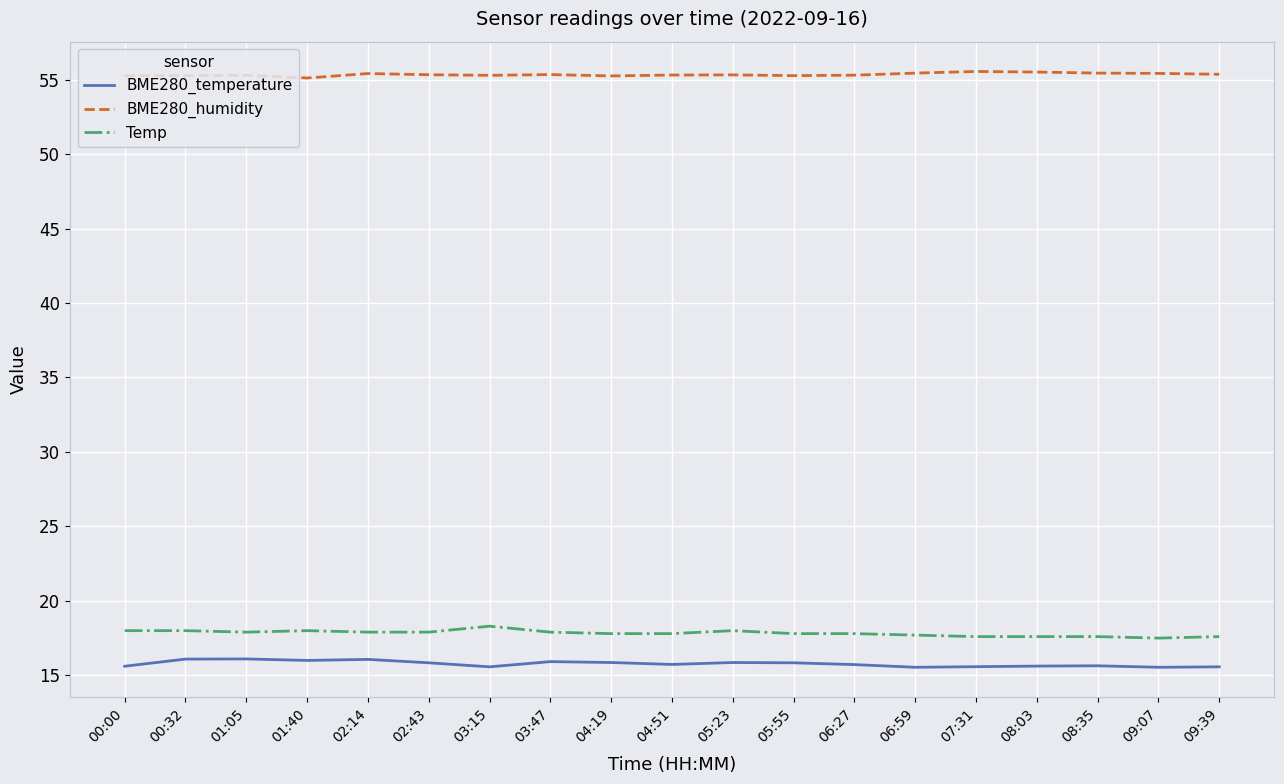

True or false: Temp and BME280_temperature cross at least once.

False